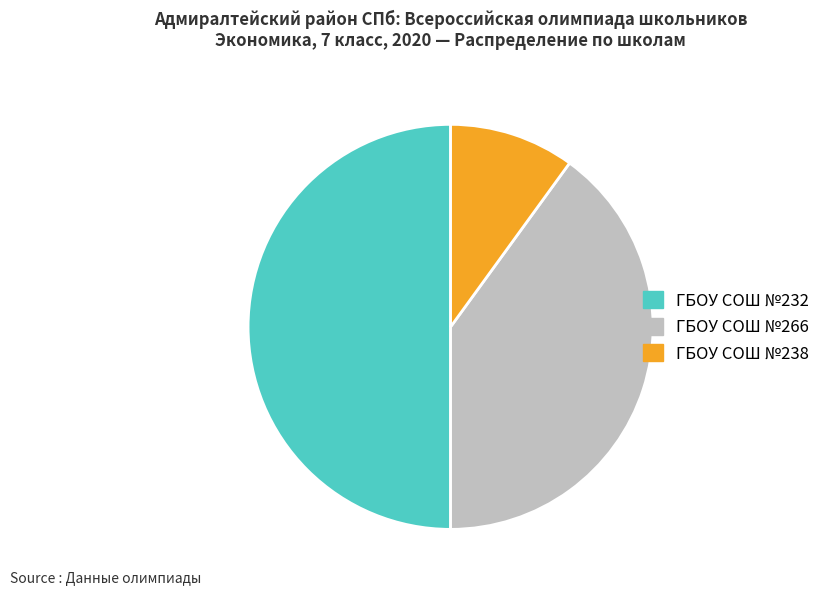

How many slices are in this pie chart?

3